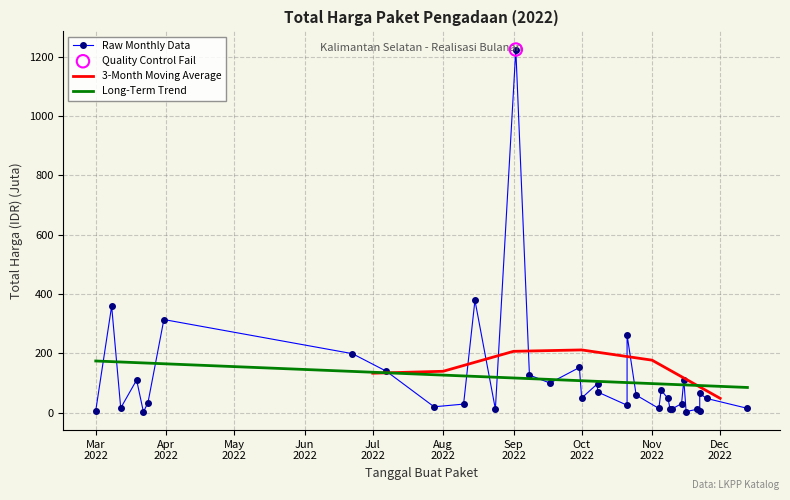

What is the minimum value for 3-Month Moving Average?

48.4